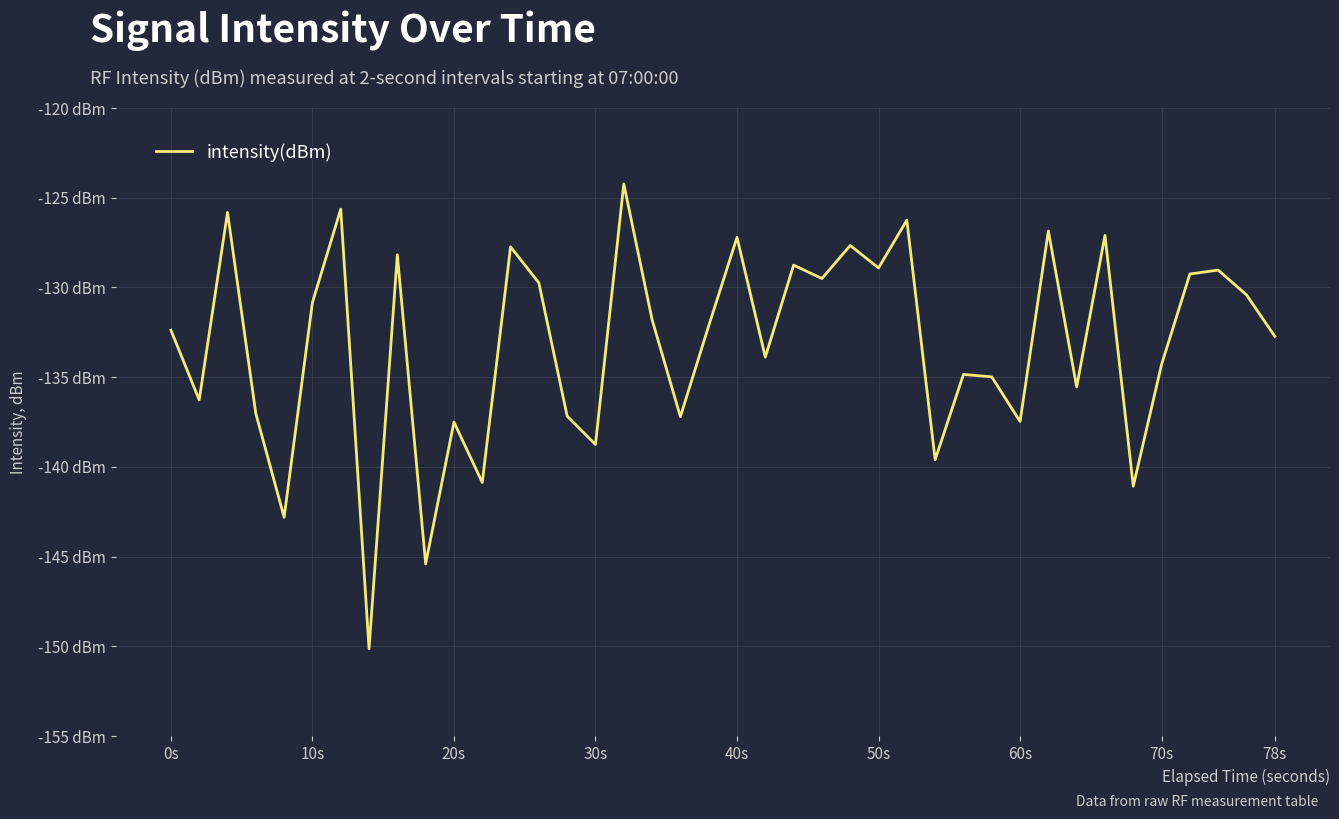

Reading right to left, what are all the values shown in this chart?

-132.7	-130.4	-129.0	-129.3	-134.3	-141.1	-127.1	-135.5	-126.9	-137.5	-135.0	-134.8	-139.6	-126.3	-128.9	-127.7	-129.5	-128.8	-133.9	-127.2	-132.1	-137.2	-131.8	-124.2	-138.8	-137.2	-129.7	-127.7	-140.9	-137.5	-145.4	-128.2	-150.1	-125.6	-130.8	-142.8	-137.0	-125.8	-136.3	-132.4